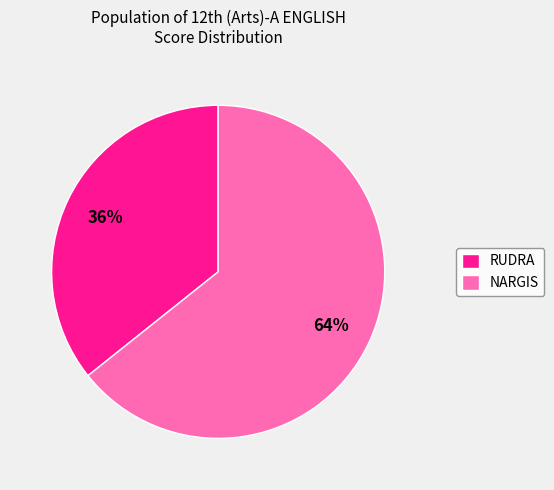

Which category has the biggest portion of the pie?

NARGIS